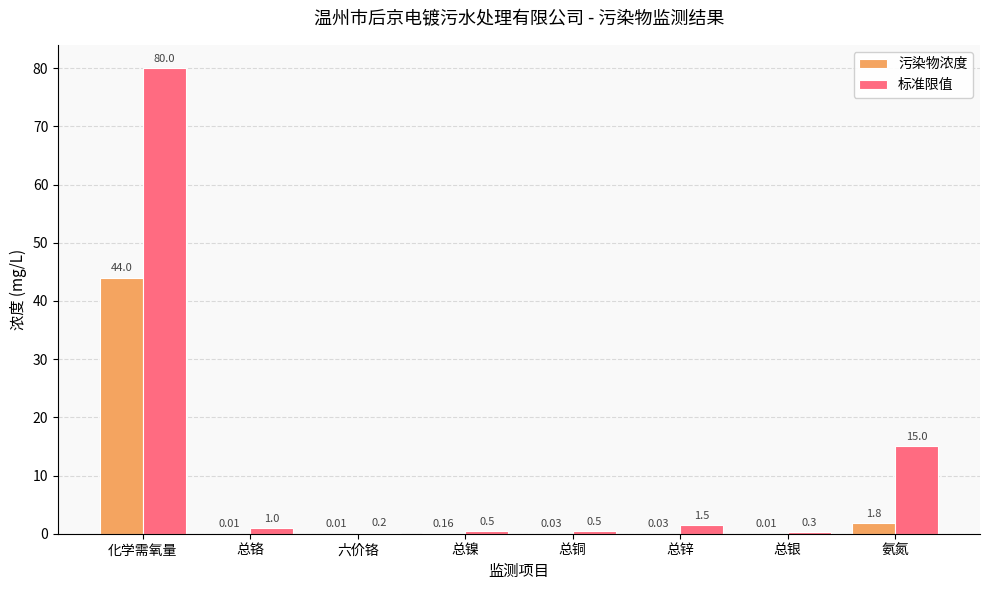

How many groups of bars are there?

8